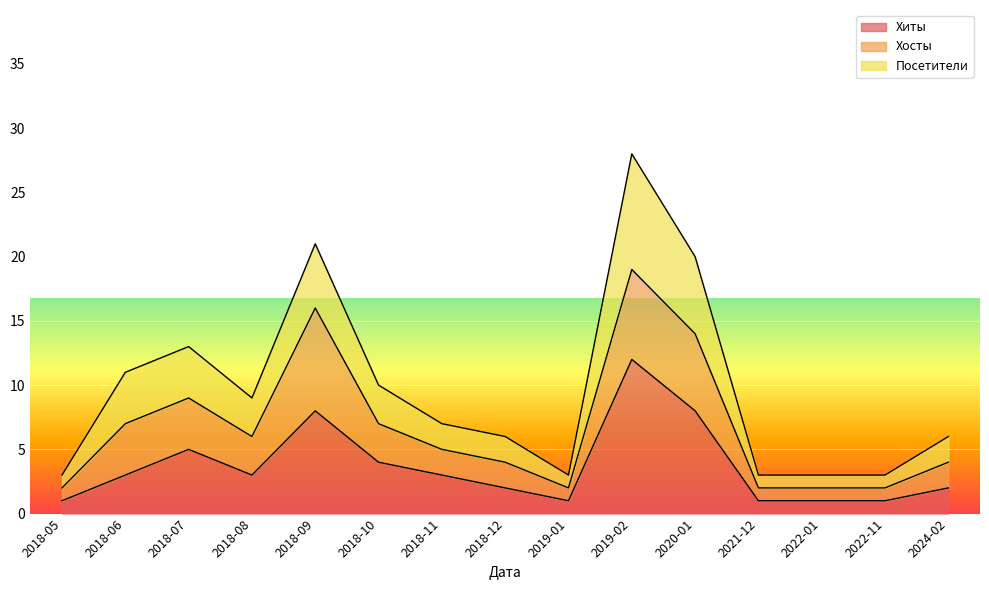

List the labels in order of Хиты value, smallest first.

2018-05, 2019-01, 2021-12, 2022-01, 2022-11, 2018-12, 2024-02, 2018-06, 2018-08, 2018-11, 2018-10, 2018-07, 2018-09, 2020-01, 2019-02